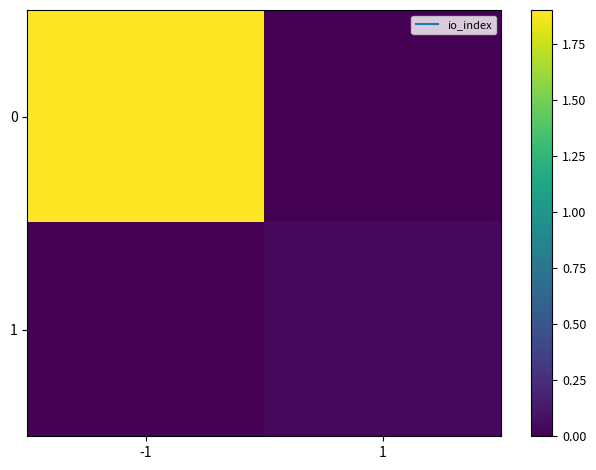

Which has a higher value, -1 or 1?

-1